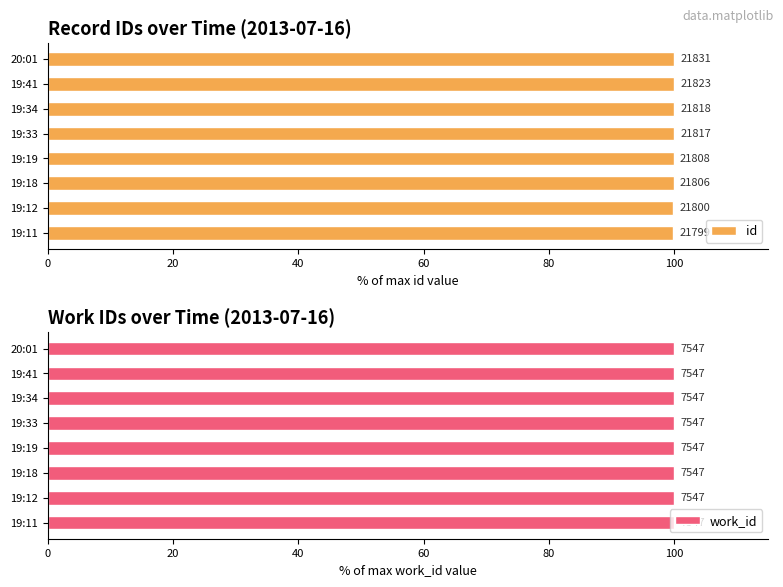

How many groups of bars are there?

8